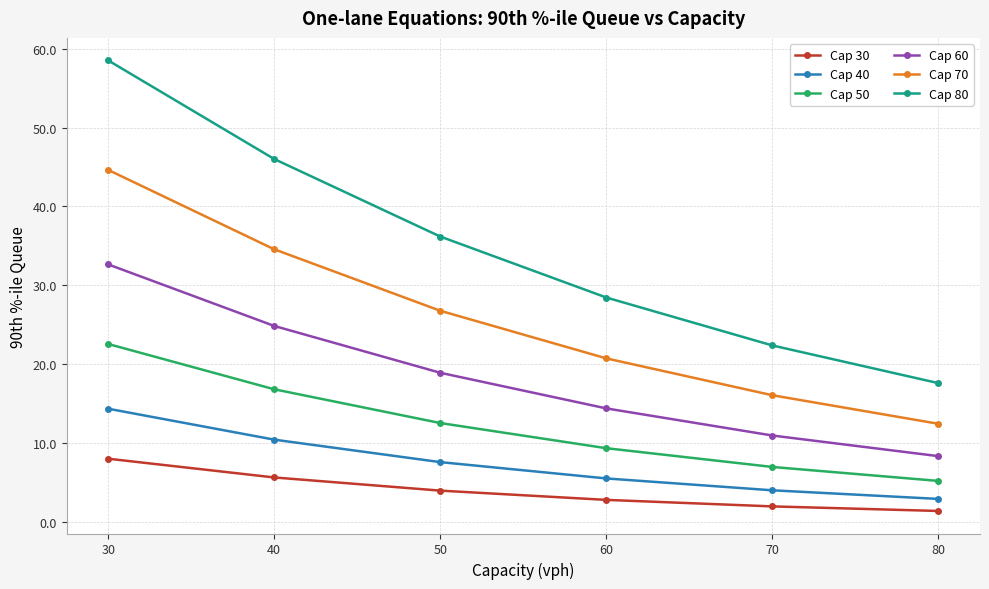

Is this an area chart (filled region under the line)?

No